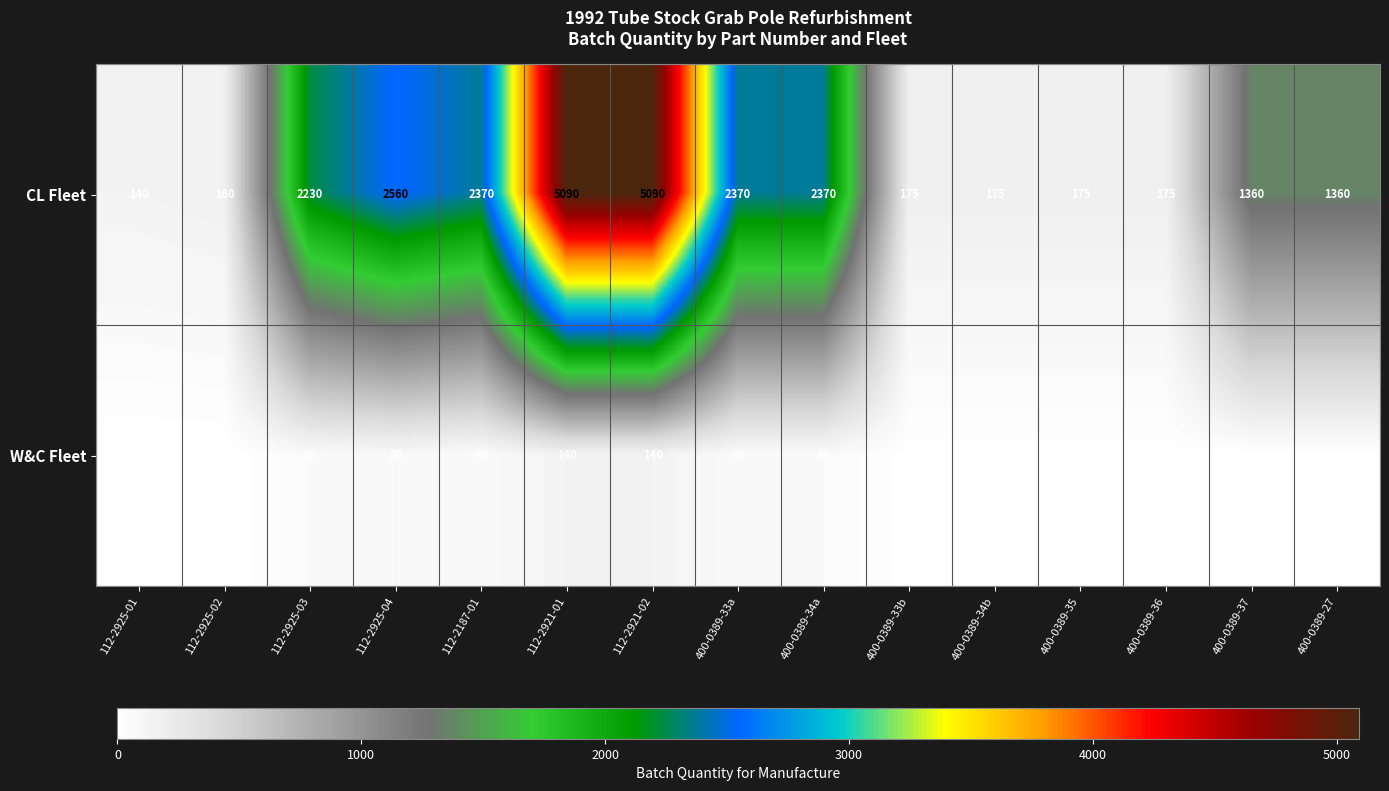

What is the spread (max minus min) of values at 400-0389-36?

165